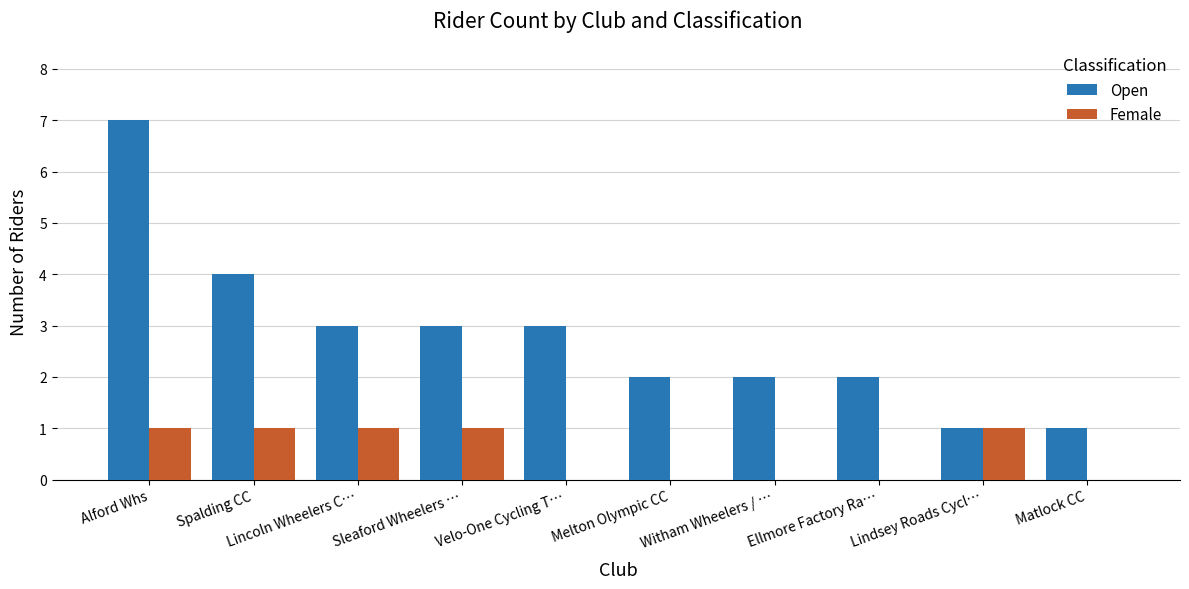

Reading left to right, list all the values displayed in this chart.

Open: 7	4	3	3	3	2	2	2	1	1
Female: 1	1	1	1	0	0	0	0	1	0